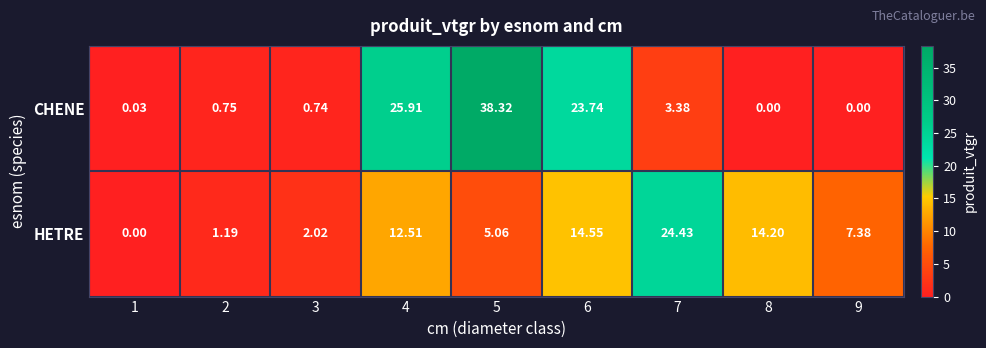

Is the value of HETRE at 7 greater than the value of CHENE at 7?

Yes